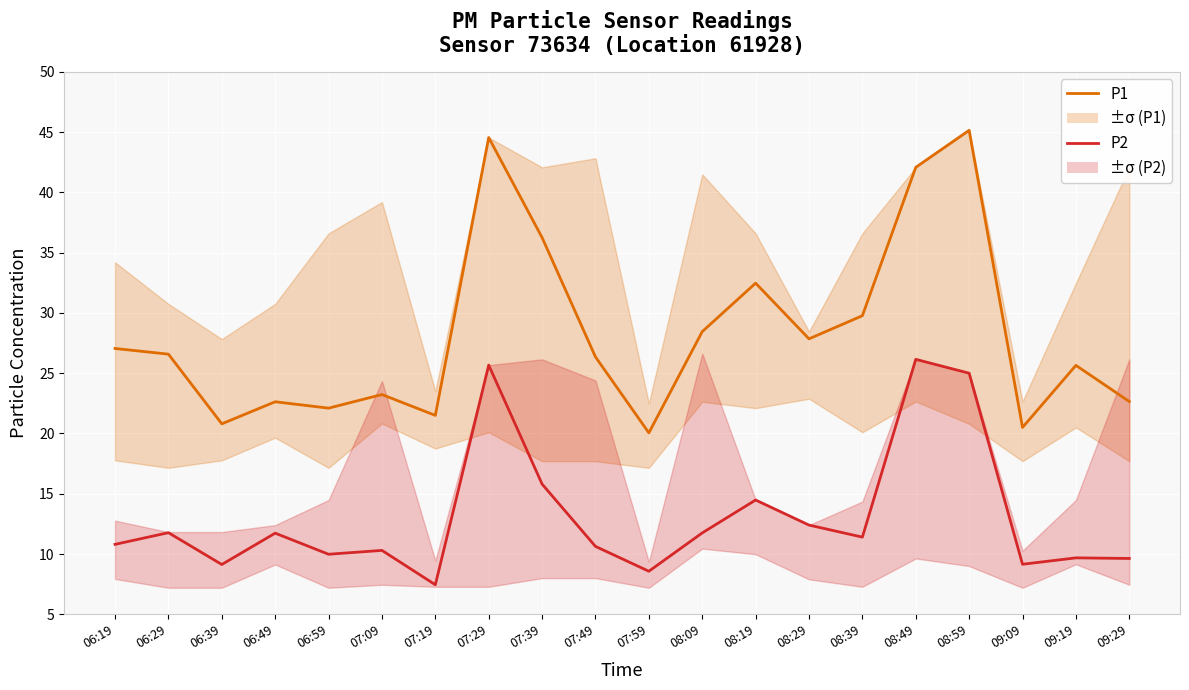

What value does the P1 series have at 06:19?

27.1